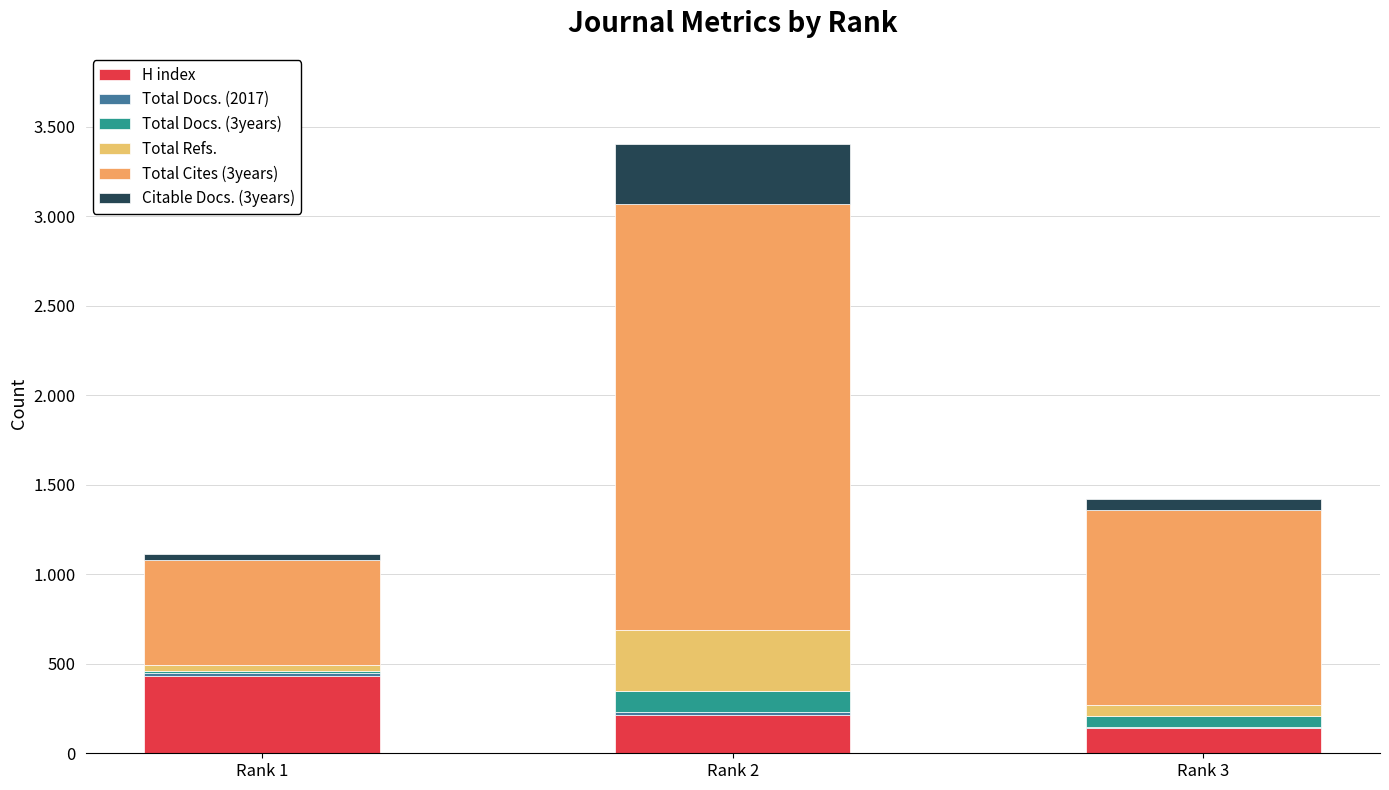

Which series has the largest total across all categories?

Total Cites (3years)